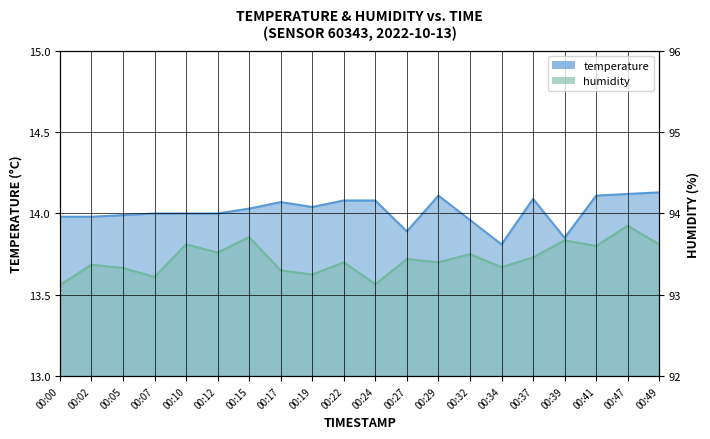

True or false: temperature has more than 0 points higher than both neighbors.

True